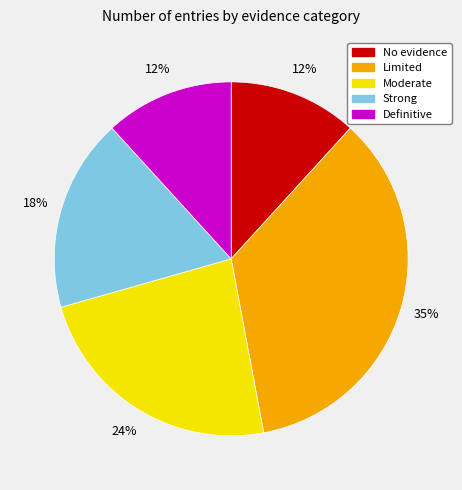

How many segments does this pie chart have?

5